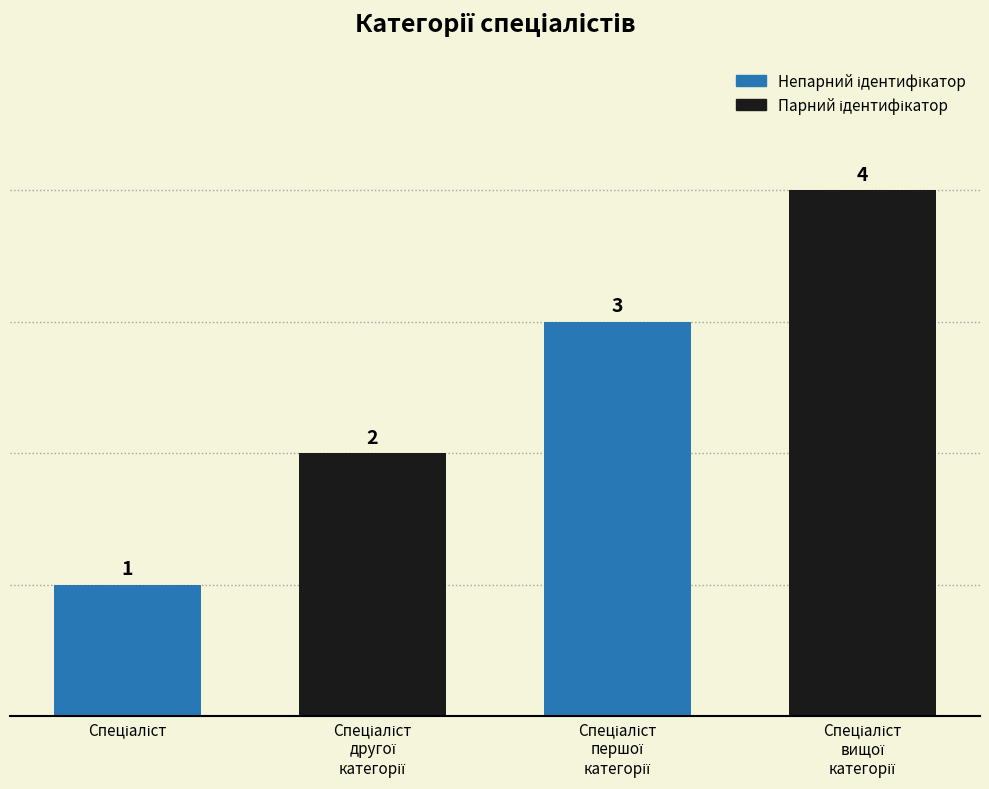

Count the values in the range 2 to 4.

3